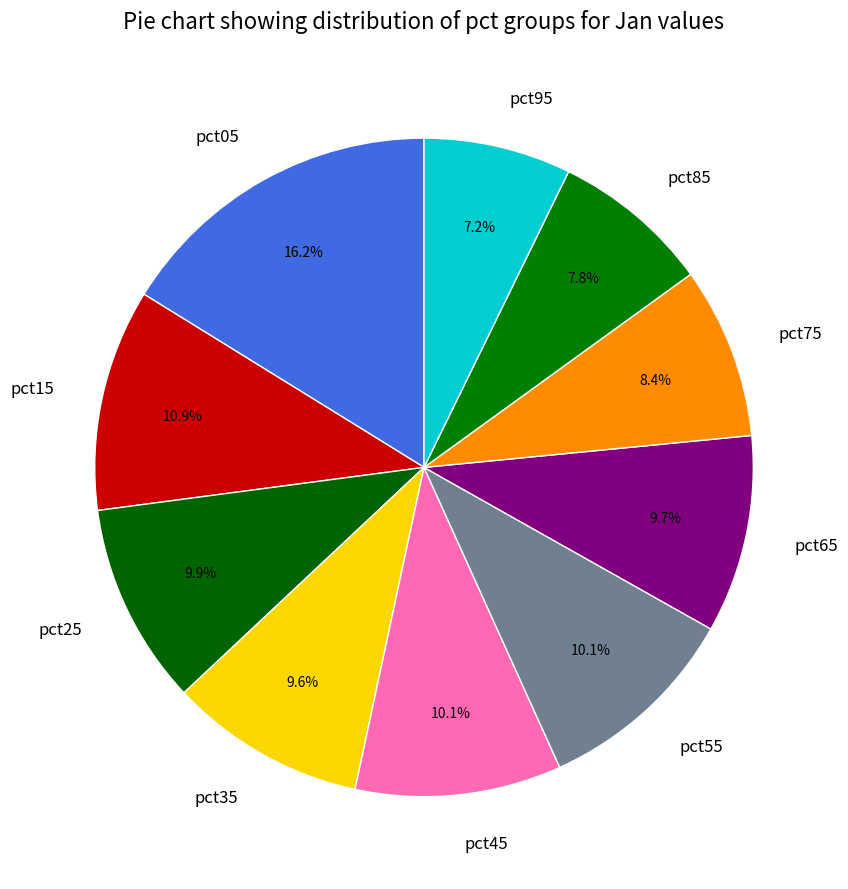

What is the smallest slice in the pie chart?

pct95